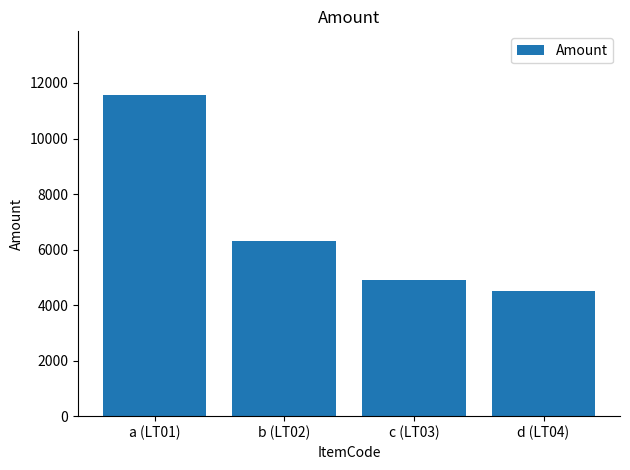

What is the value of the 2nd bar from the left?

6300